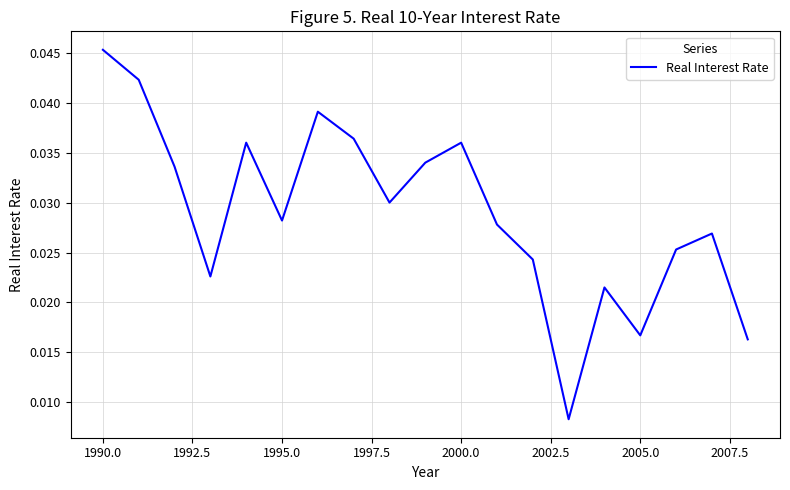

At which category does the chart reach its peak across all series?

1990.0